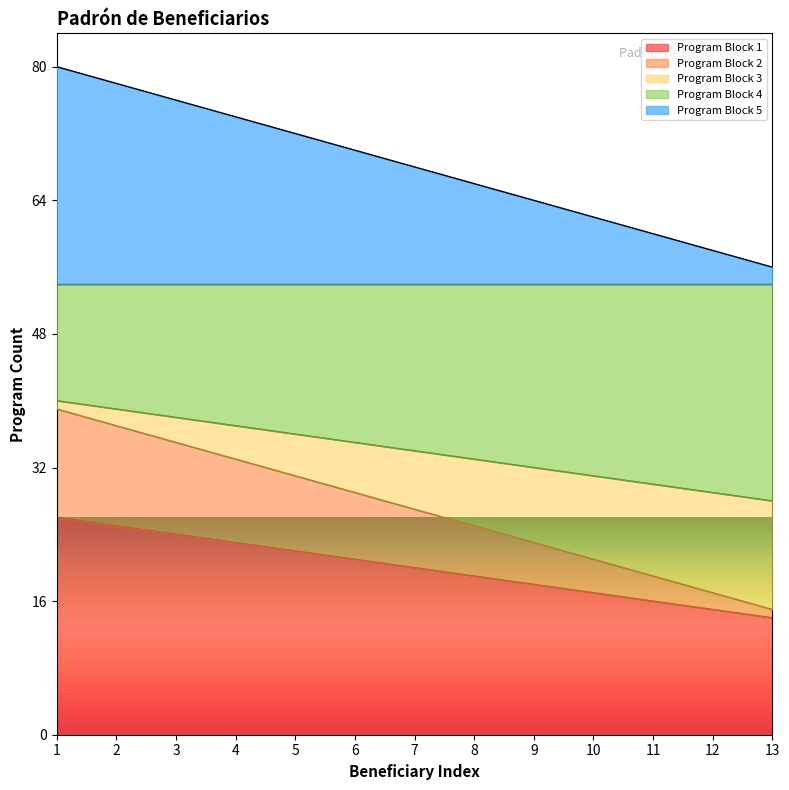

Rank the categories by Program Block 3 value from lowest to highest.

13, 12, 11, 10, 9, 8, 7, 6, 5, 4, 3, 2, 1